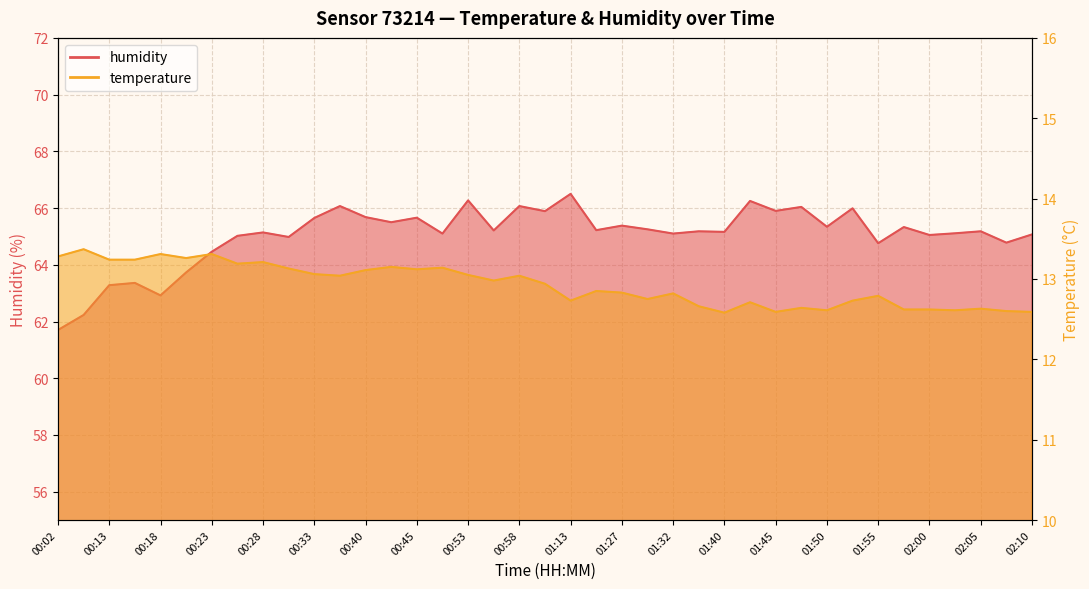

The temperature series shows 13.2 at 00:43. True or false?

True